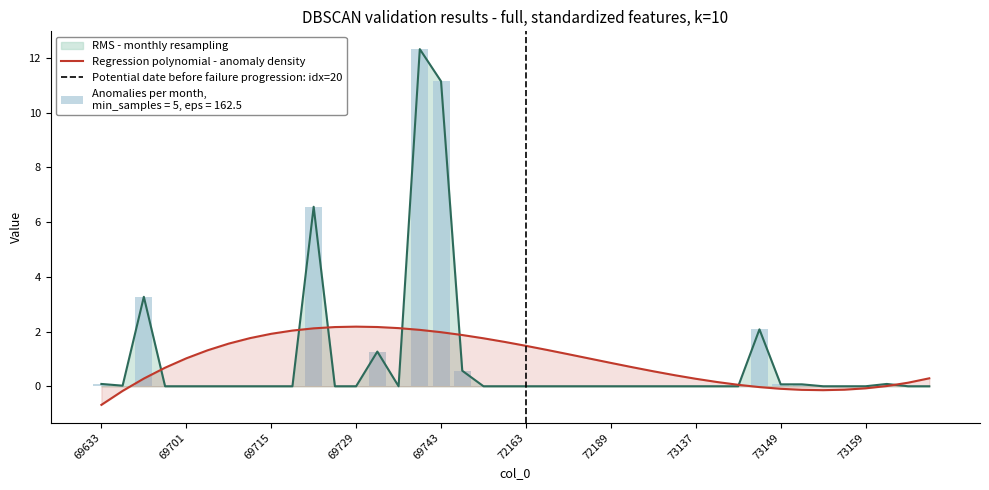

Reading right to left, what are all the values shown in this chart?

0.0	0.0	0.1	0.0	0.0	0.0	0.1	0.1	2.1	0.0	0.0	0.0	0.0	0.0	0.0	0.0	0.0	0.0	0.0	0.0	0.0	0.0	0.6	11.1	12.3	0.0	1.3	0.0	0.0	6.6	0.0	0.0	0.0	0.0	0.0	0.0	0.0	3.3	0.0	0.1